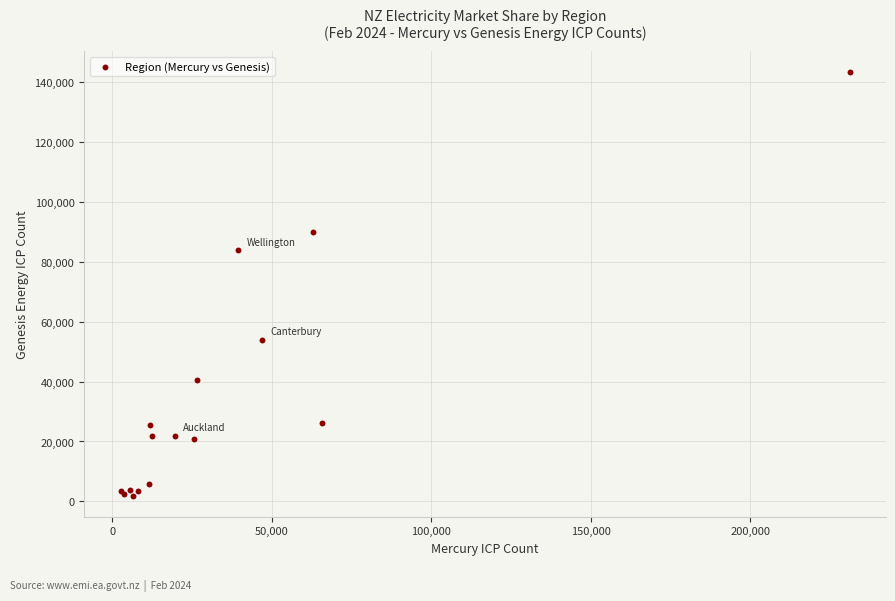

What Y value in the scatter plot is closest to 72663?

83826